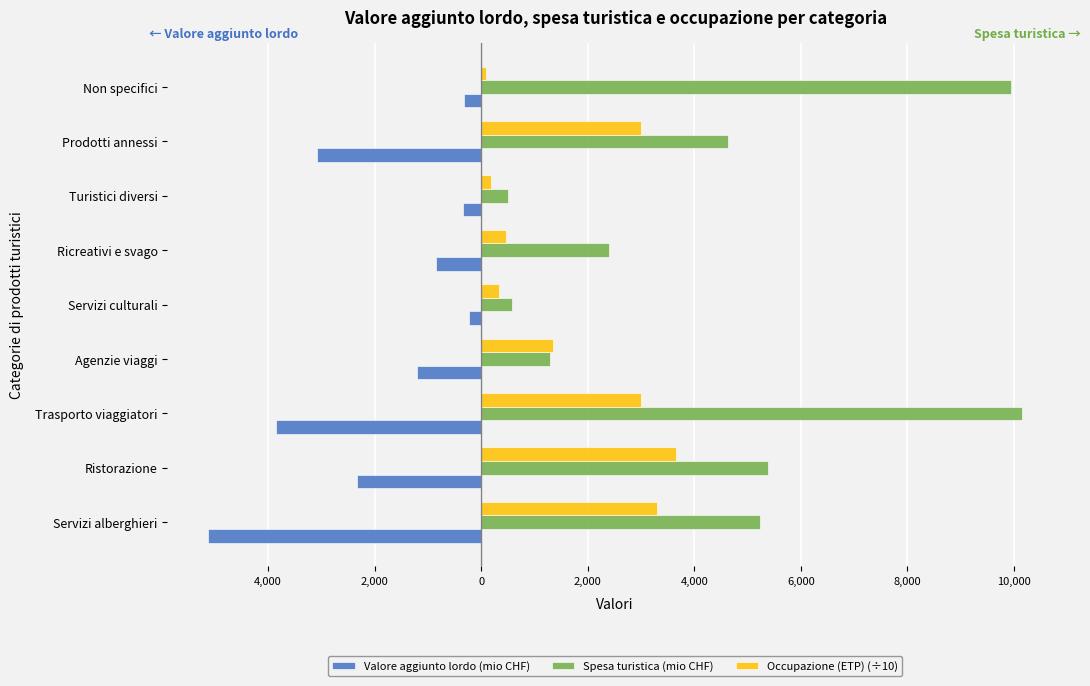

What are all the series names shown in the legend?

Valore aggiunto lordo (mio CHF), Spesa turistica (mio CHF), Occupazione (ETP) (÷10)